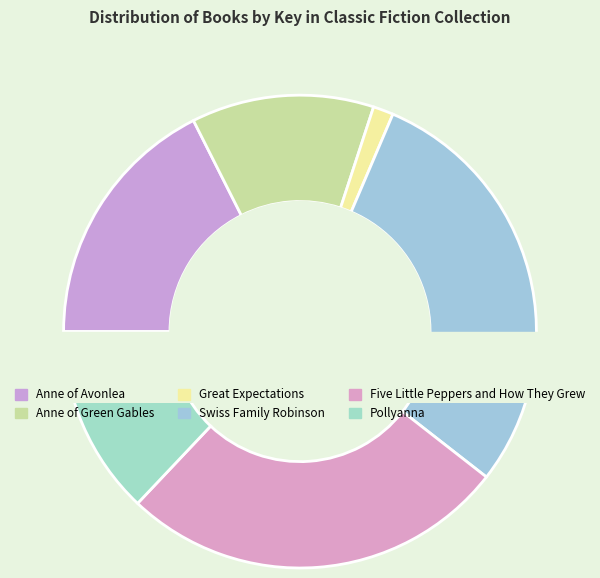

Does any single category account for the majority?

No